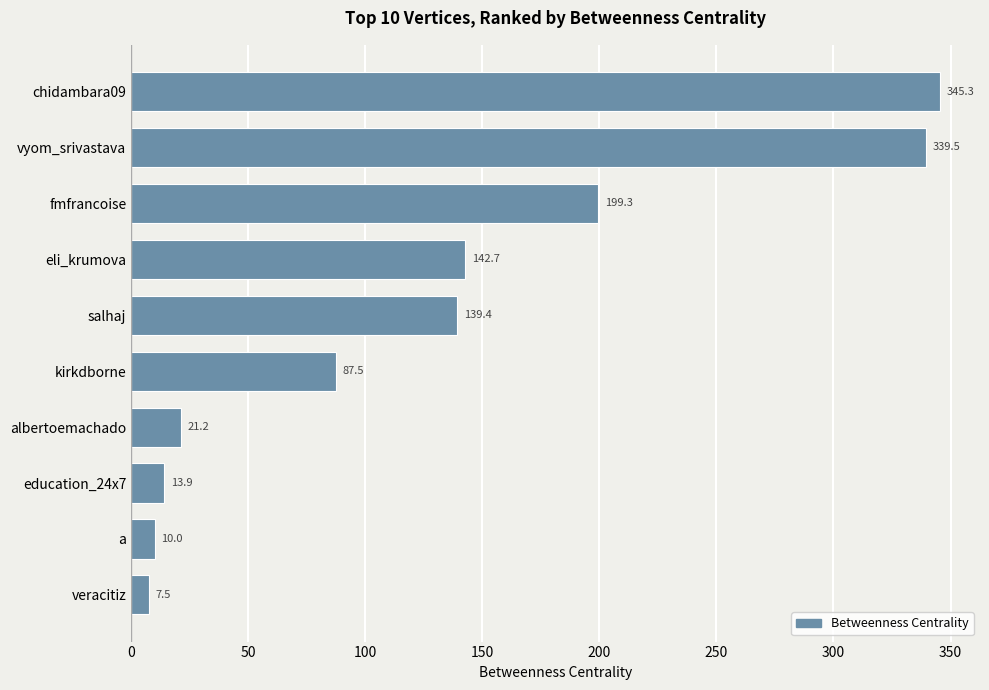

Rank the categories by value from highest to lowest.

chidambara09, vyom_srivastava, fmfrancoise, eli_krumova, salhaj, kirkdborne, albertoemachado, education_24x7, a, veracitiz